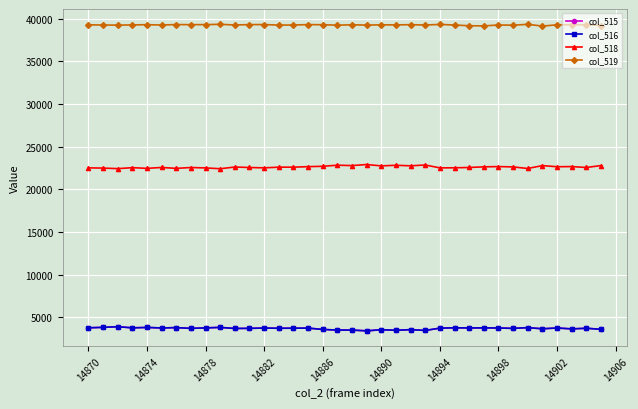

What is the highest value of the col_516 series?

3891